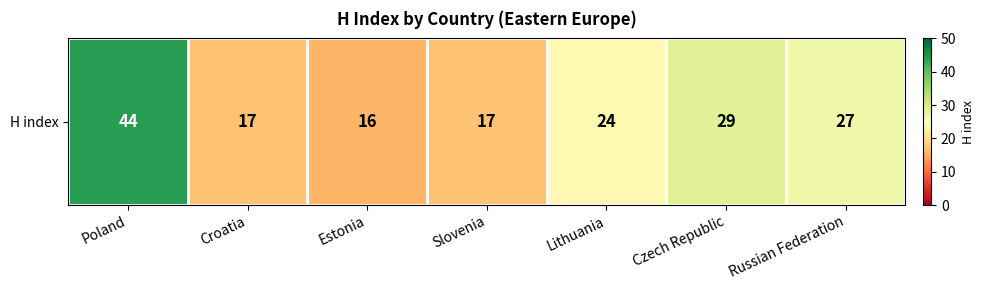

Reading left to right, transcribe all the data shown in this chart.

44	17	16	17	24	29	27